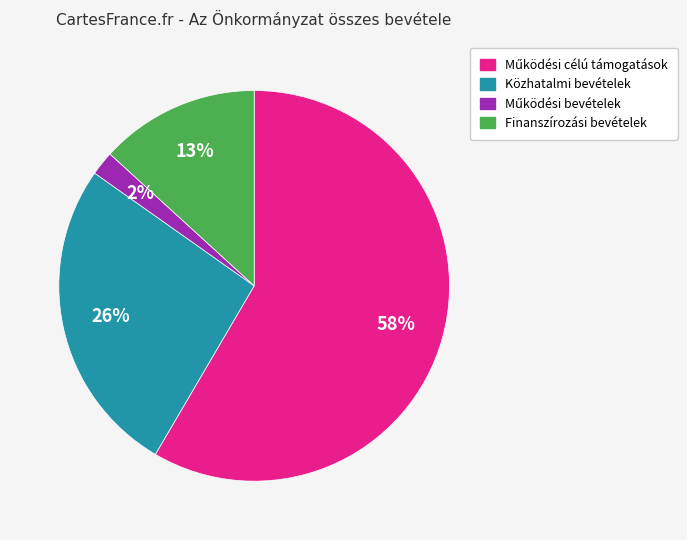

Is the sum of Közhatalmi bevételek and Finanszírozási bevételek greater than half?

No